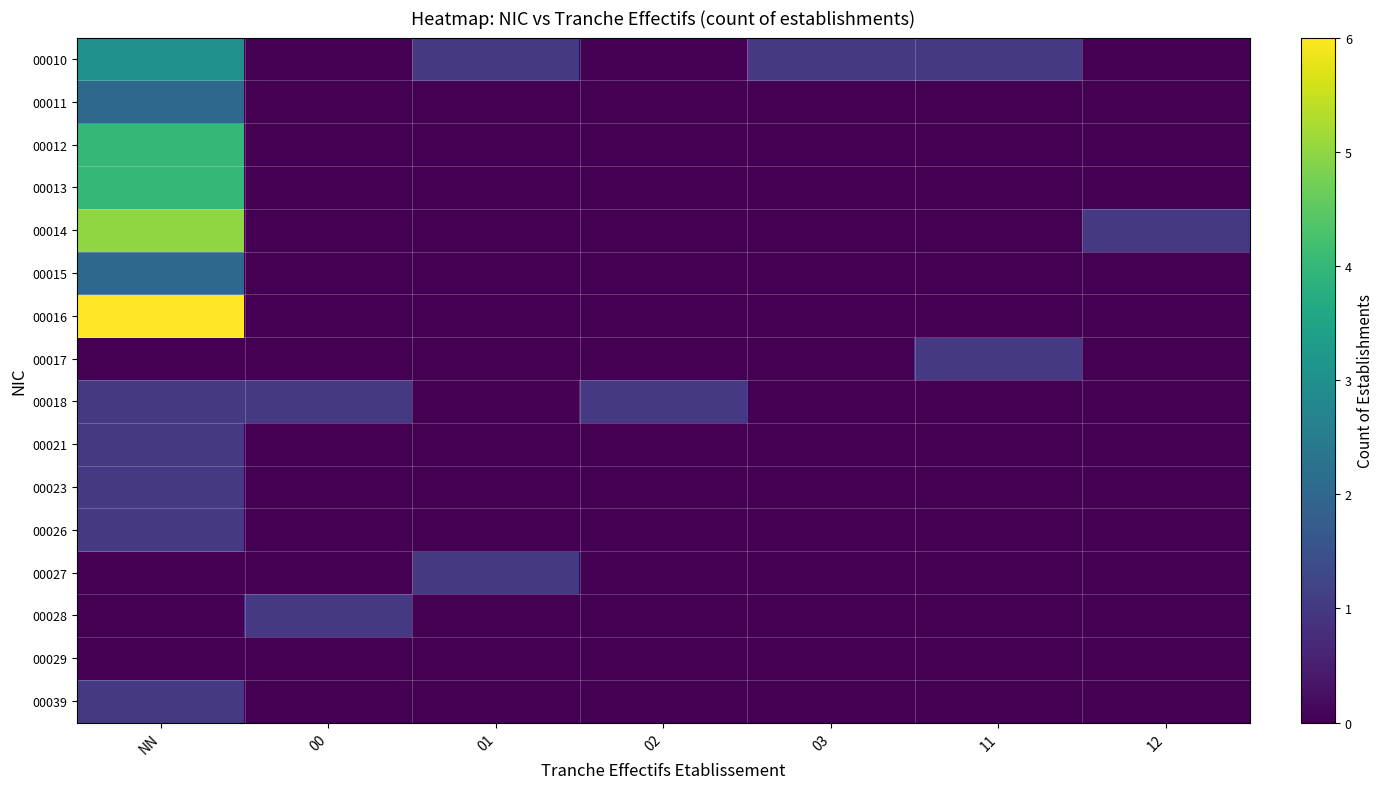

Which series has the largest range (max minus min)?

00016